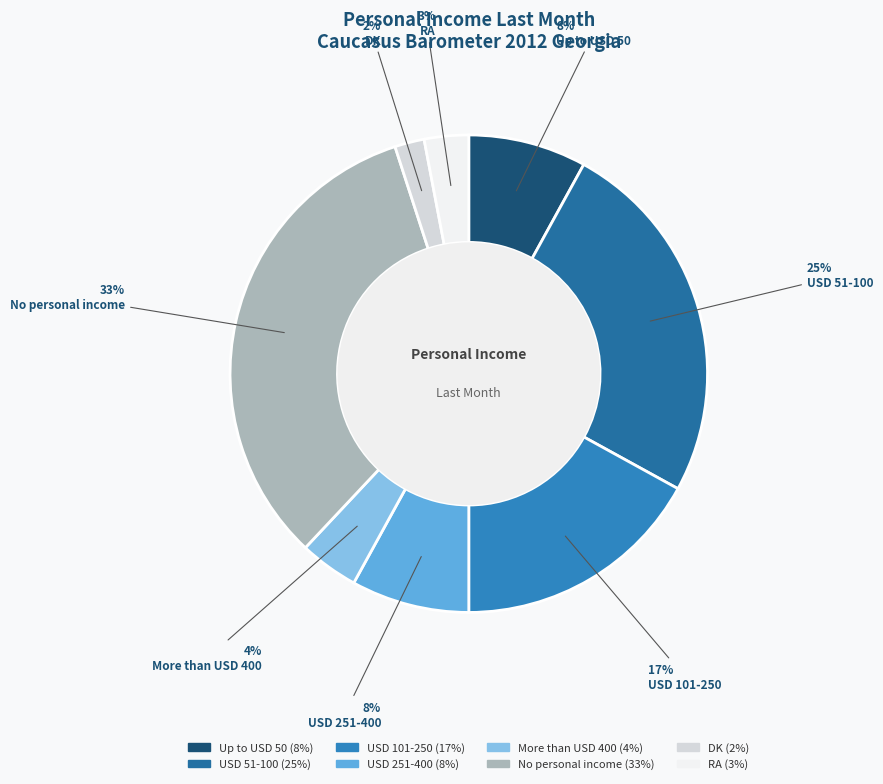

Which category has the smallest portion of the pie?

DK